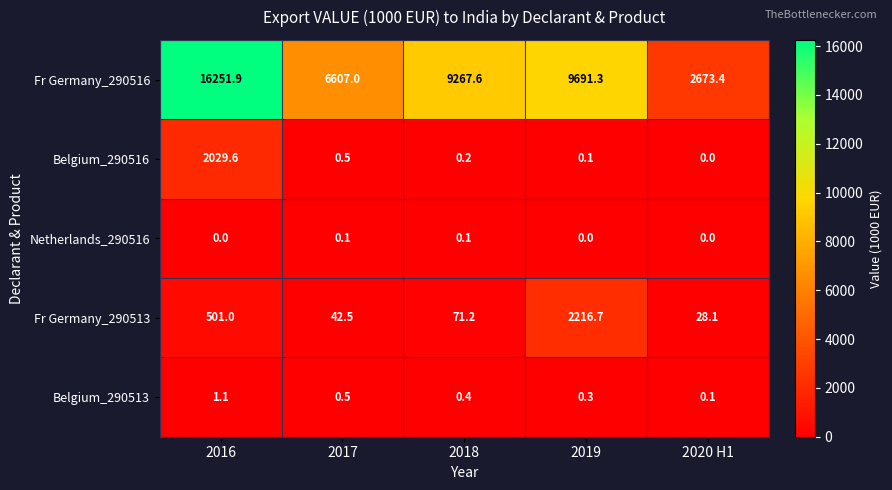

The value of Netherlands_290516 at 2020 H1 is 0.0. True or false?

True